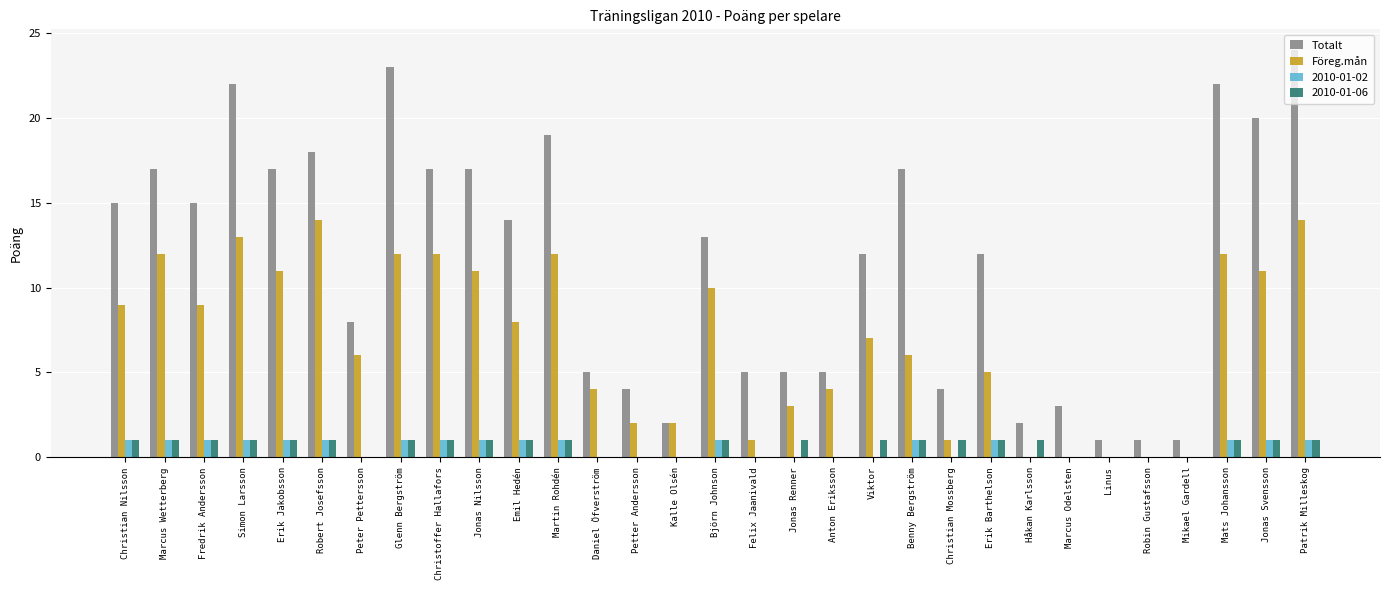

What is the sum of the Totalt values at Felix Jaanivald and Björn Johnson?

18